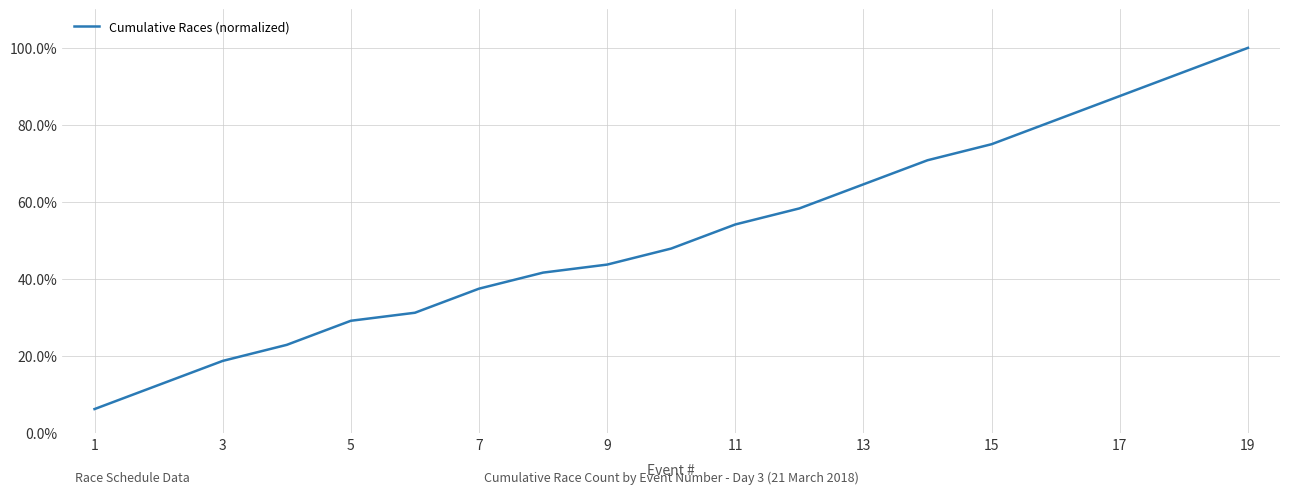

What is the average value?

0.5